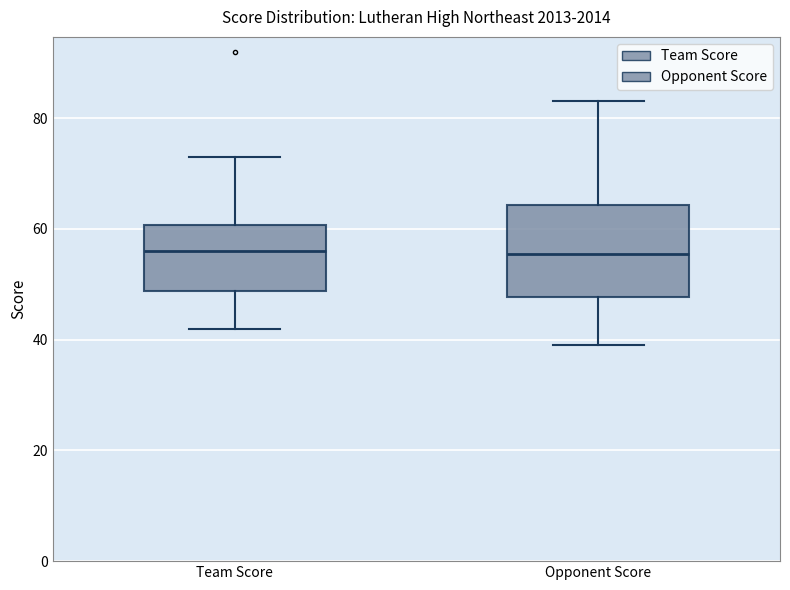

Comparing the boxes themselves (not the whiskers), which one is the tallest?

Opponent Score